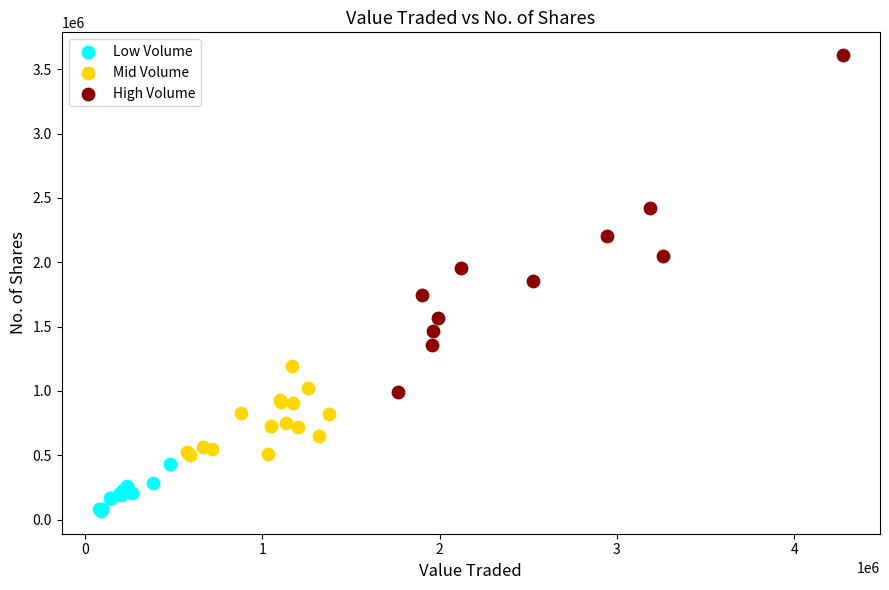

What are all the series names shown in the legend?

Low Volume, Mid Volume, High Volume